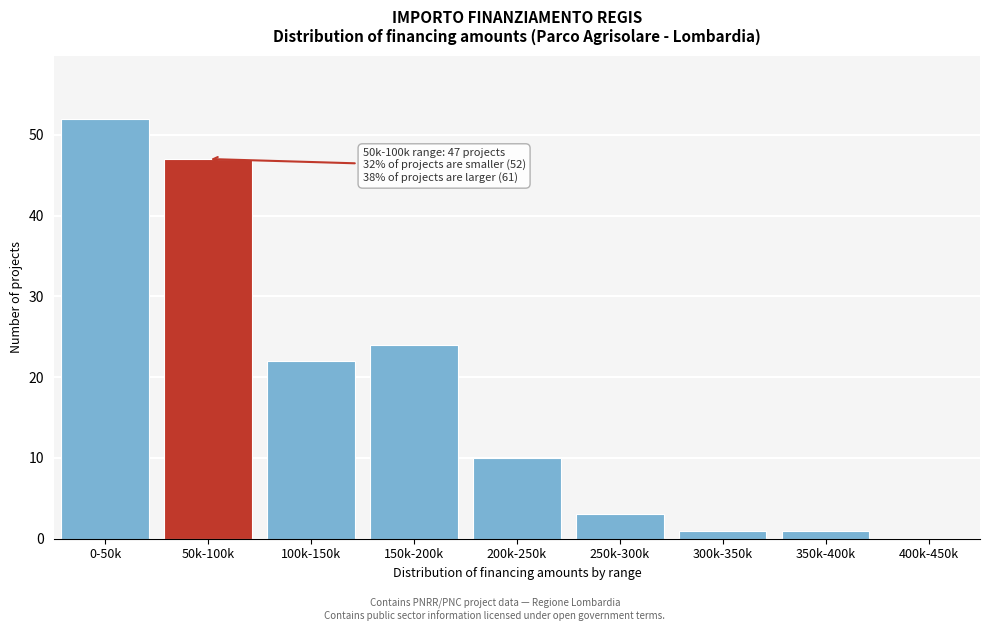

Reading left to right, list all the values displayed in this chart.

0-50k=52	50k-100k=47	100k-150k=22	150k-200k=24	200k-250k=10	250k-300k=3	300k-350k=1	350k-400k=1	400k-450k=0